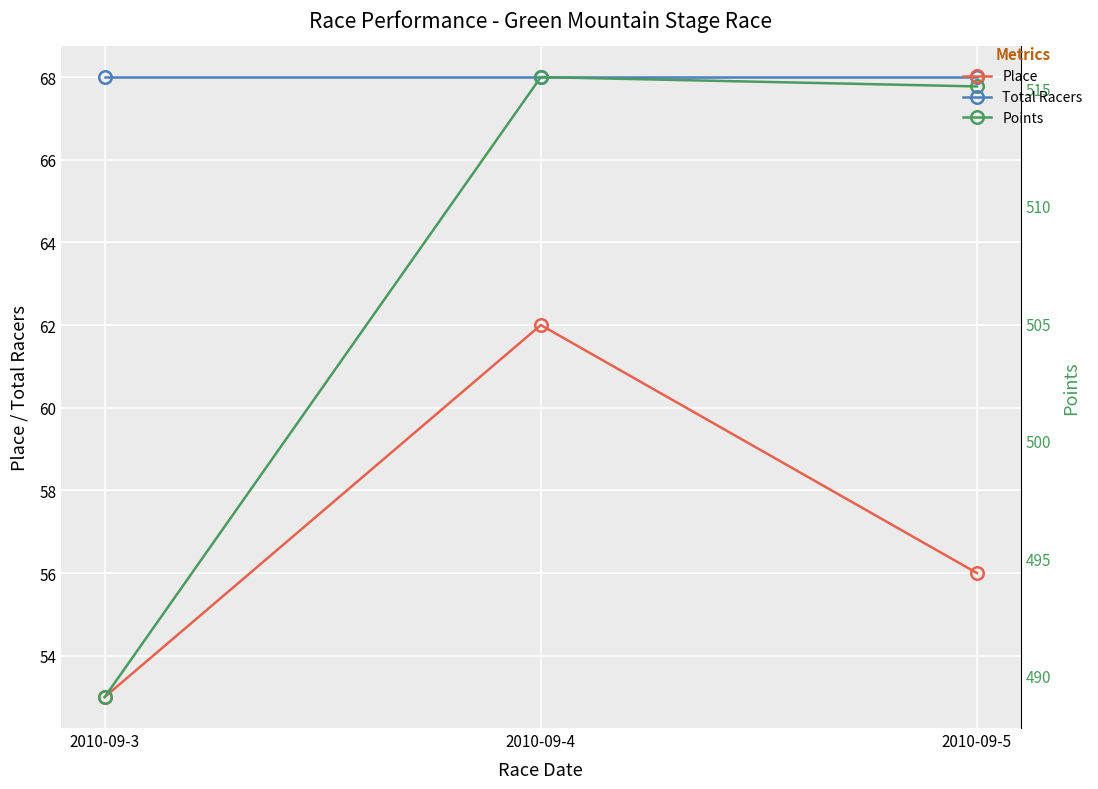

At which label is Total Racers closest to 68?

2010-09-3